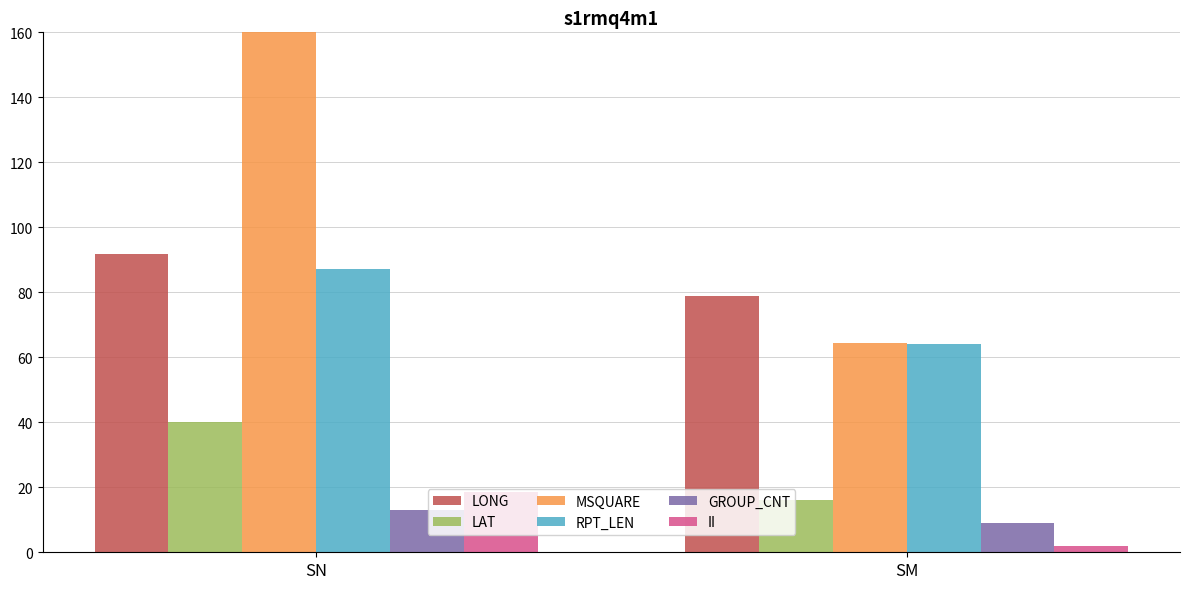

What is the sum of the RPT_LEN values at SN and SM?

151.3